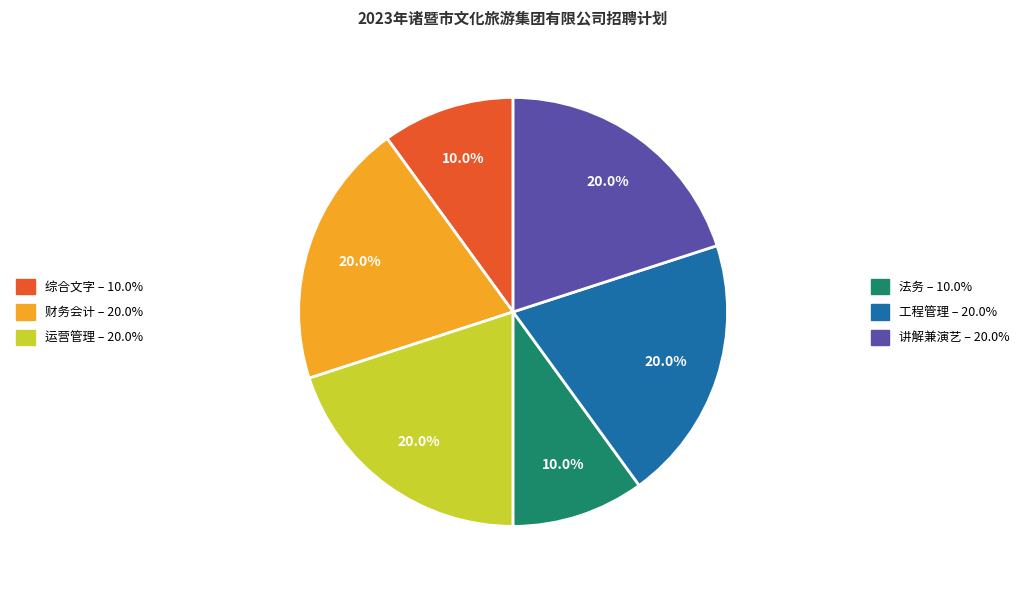

Is there any slice that represents more than half of the pie?

No